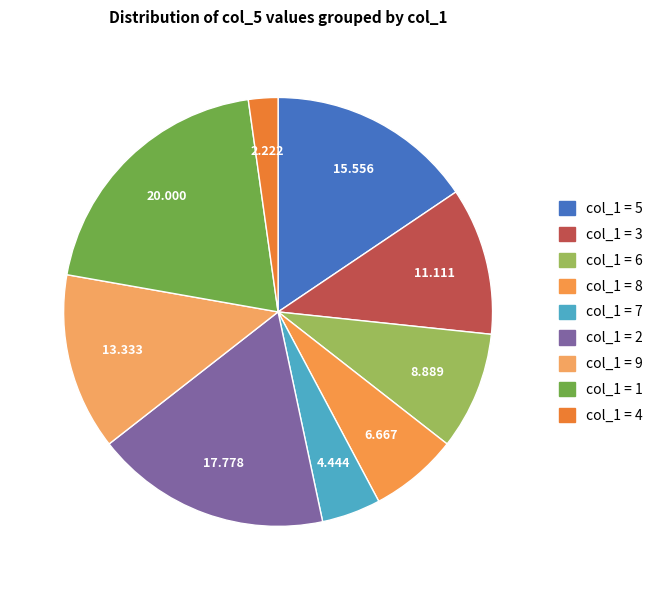

Which slice is the largest?

1